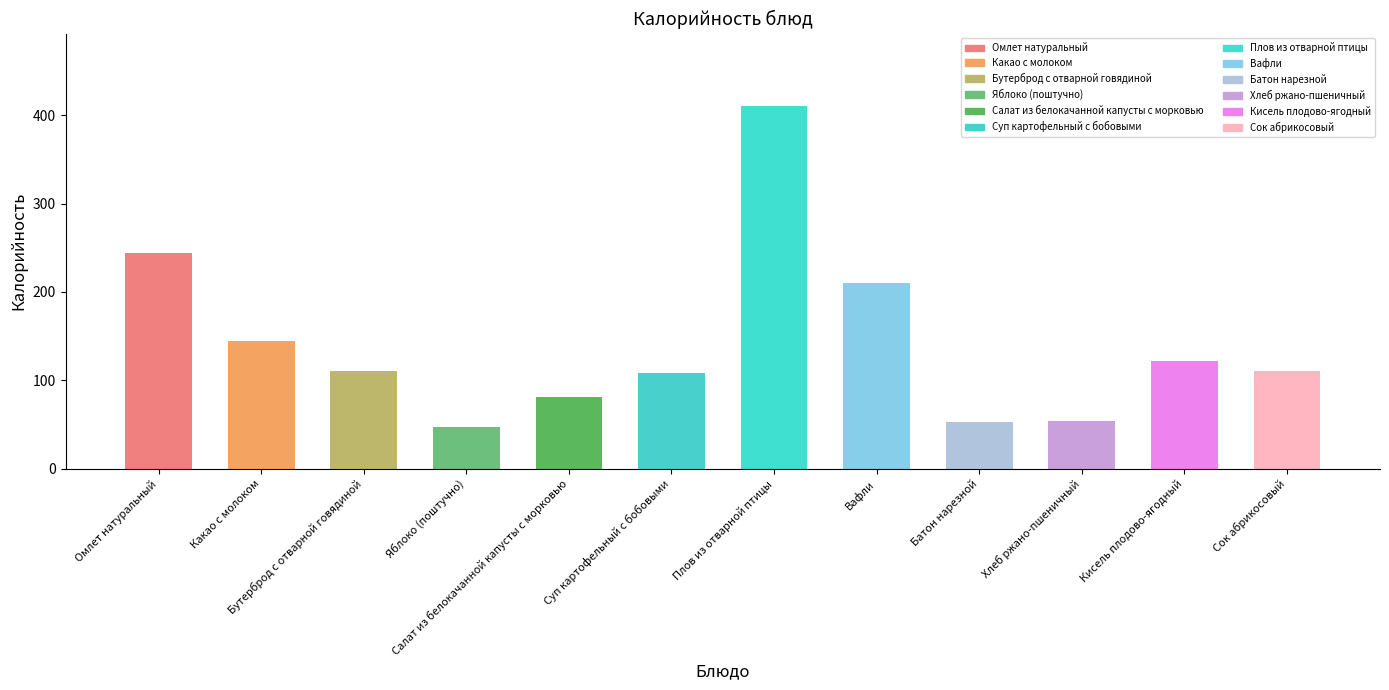

What is the sum of all values?

1694.4